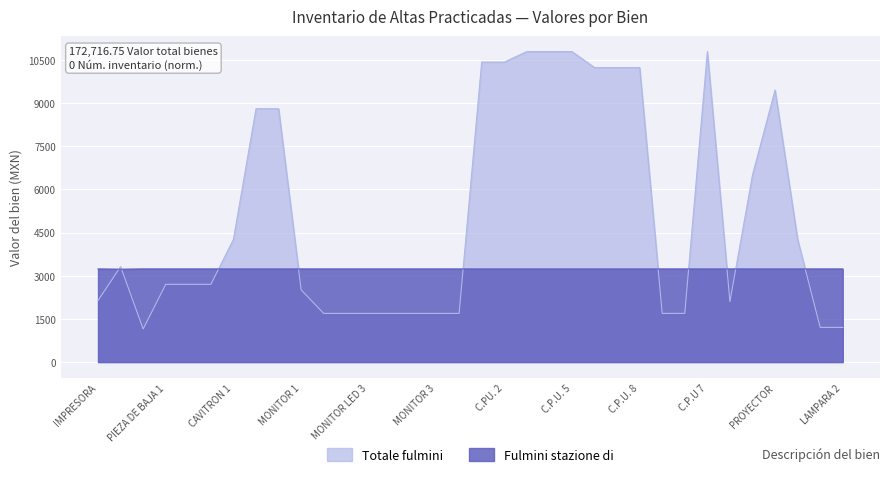

What position from the right is C.P.U. 5?

13